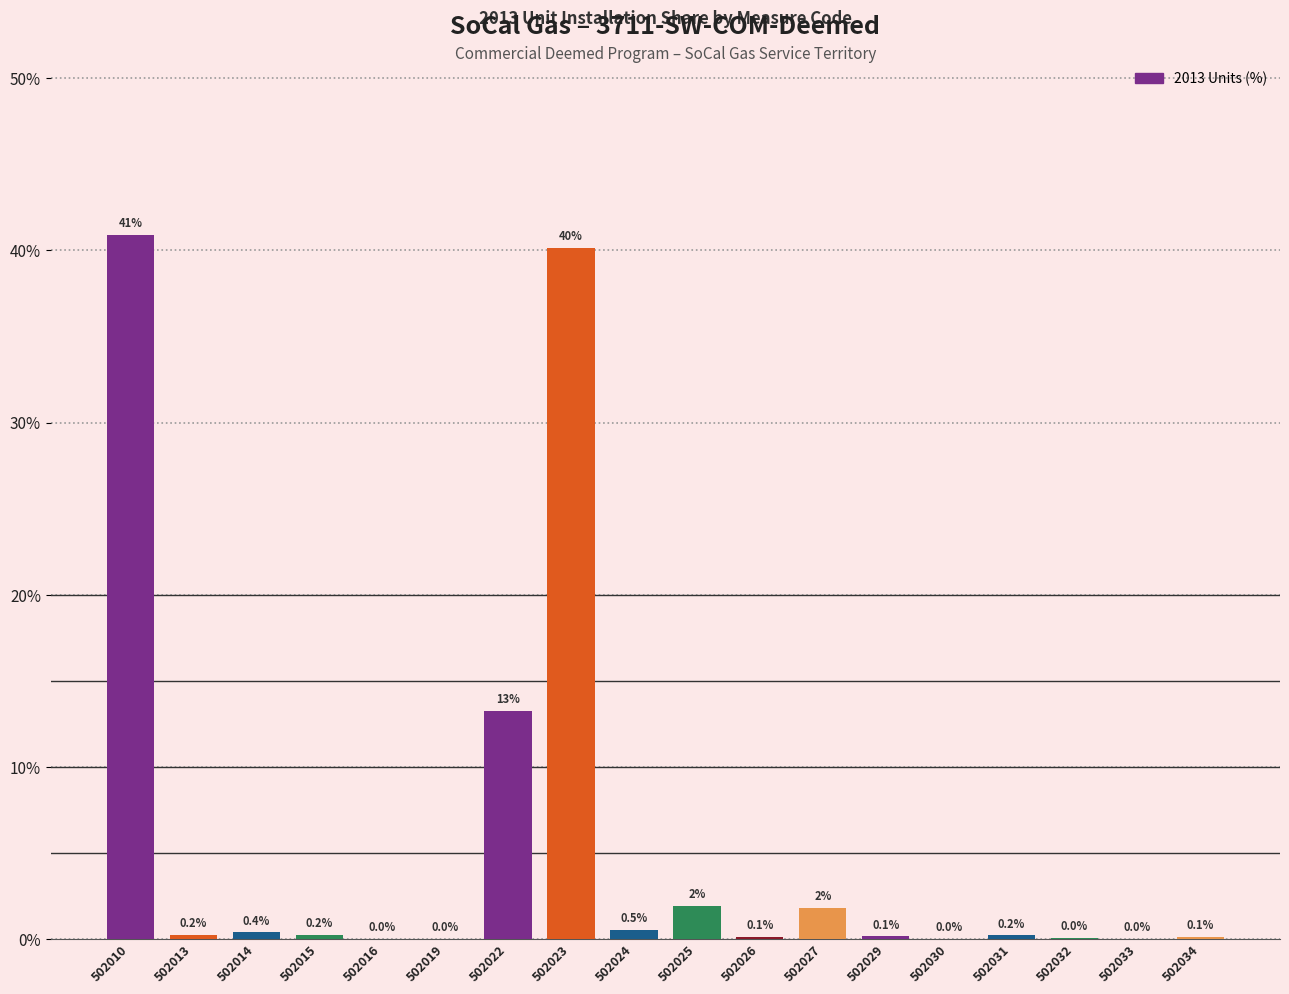

Count the number of data series in this chart.

1